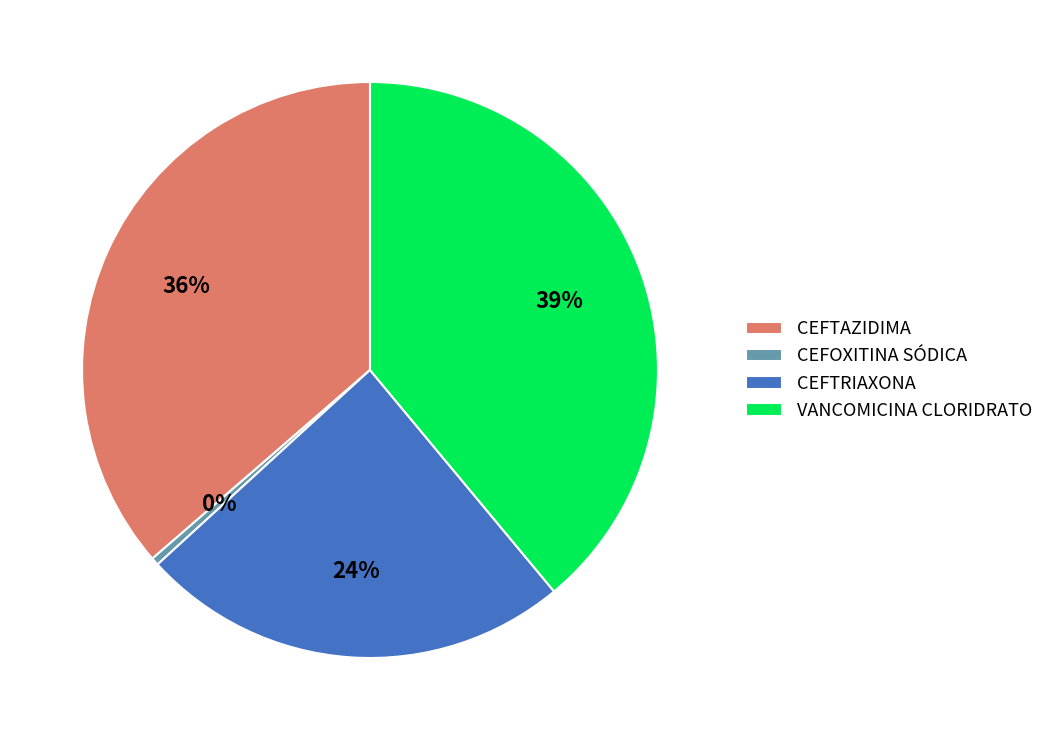

Combined, do CEFTAZIDIMA and CEFOXITINA SÓDICA account for over 50%?

No